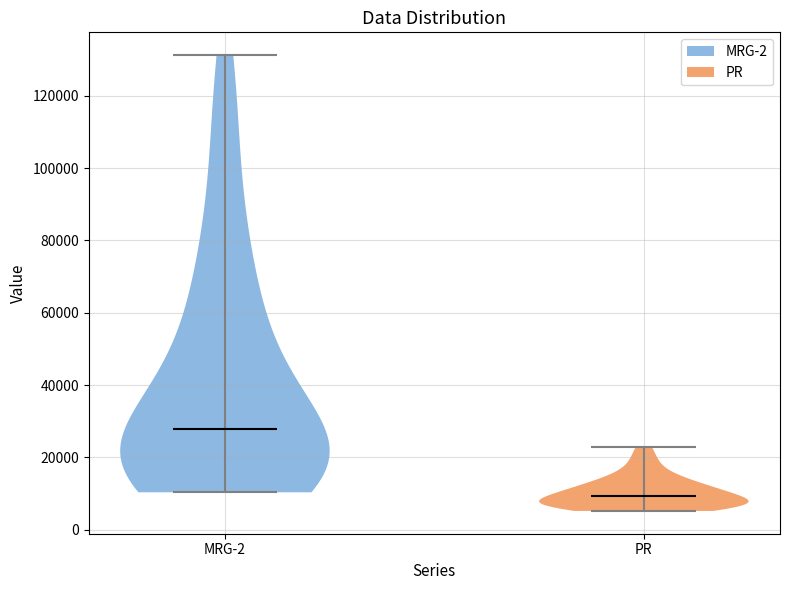

Reading left to right, read every violin against the y-axis: where its median line is, and the lowest and highest points it reaches. The values are not printed on the chart, so give them approximately, as read against the axis.

MRG-2: median line 28000, lowest point 10000, highest point 132000
PR: median line 10000, lowest point 6000, highest point 22000